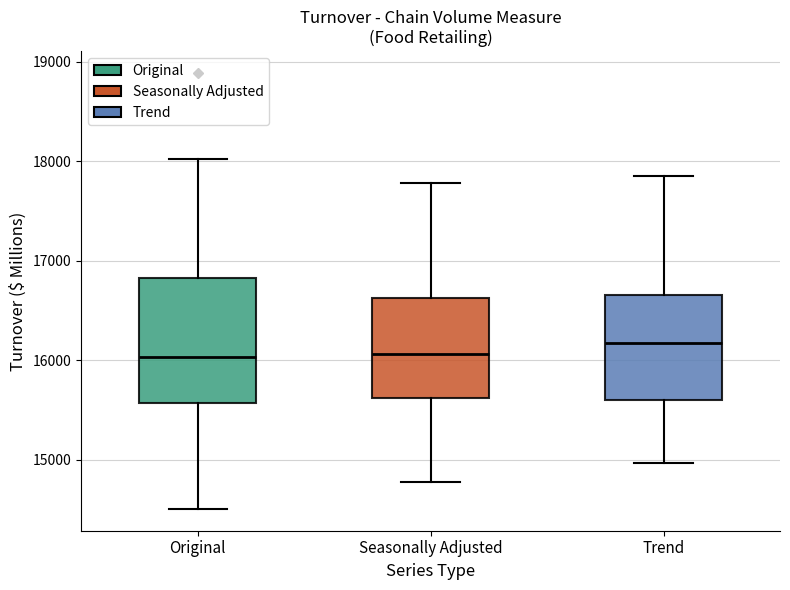

Comparing the boxes themselves (not the whiskers), which one is the tallest?

Original